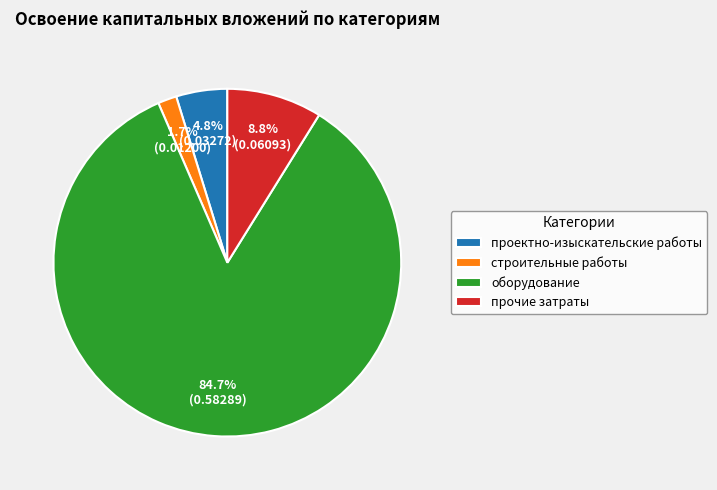

To the nearest percent, what percentage of the pie is оборудование?

85%